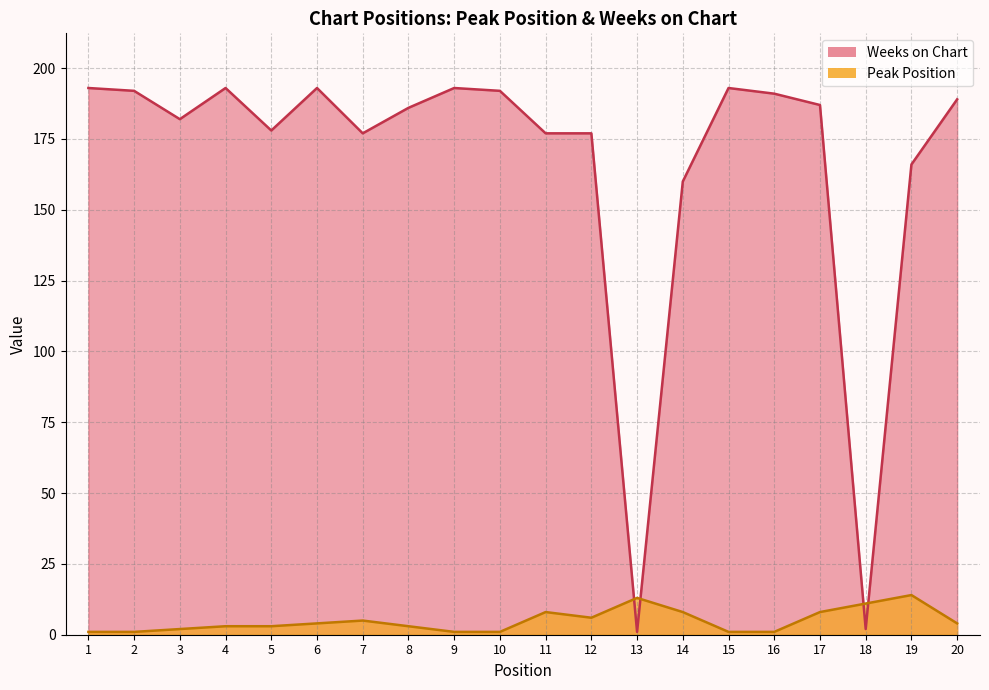

Is it true that Weeks on Chart equals 250 at 5?

False